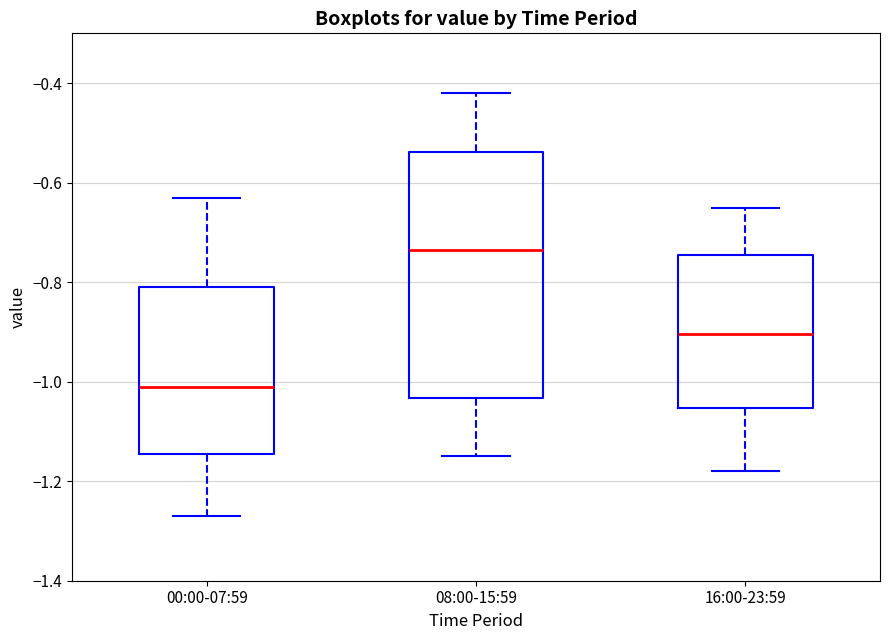

Comparing the boxes themselves (not the whiskers), which one is the tallest?

08:00-15:59